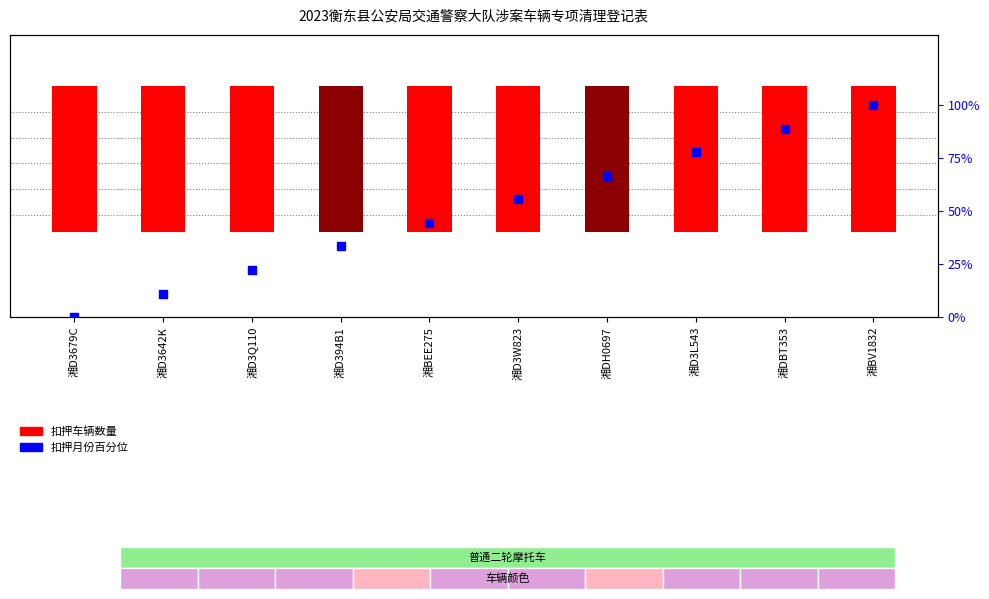

Which series has the largest Y range (max minus min)?

扣押月份百分位